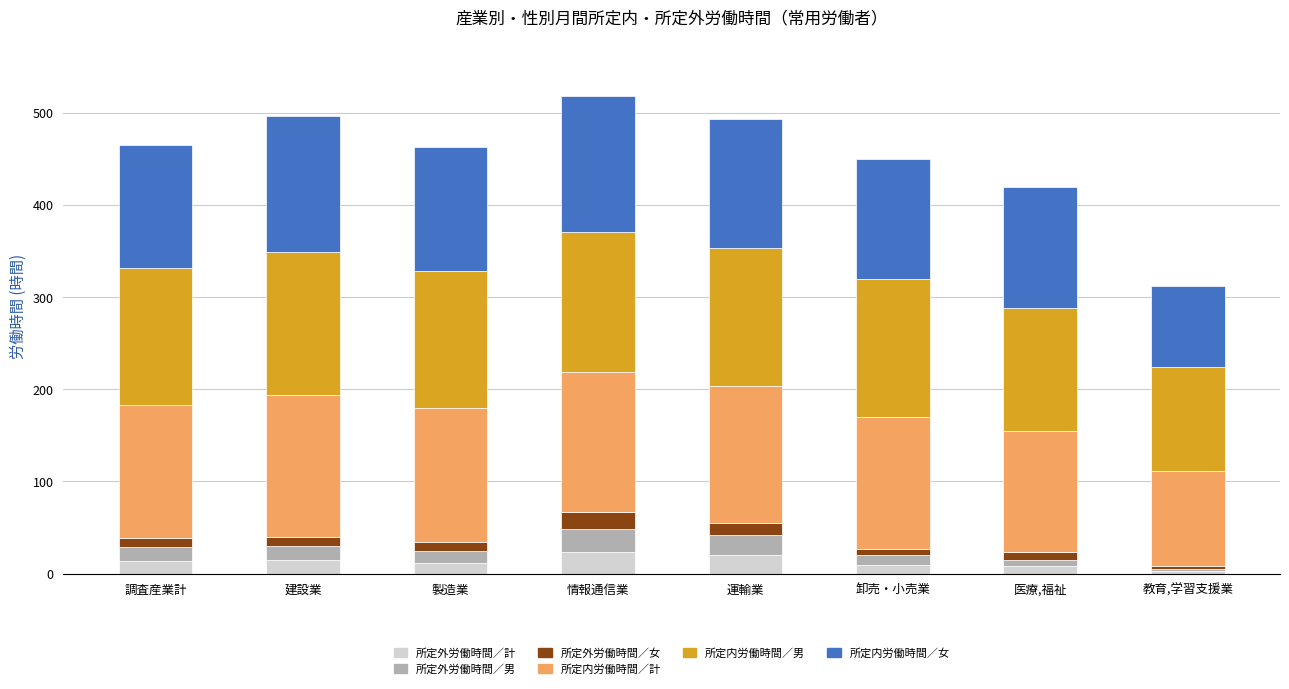

What is the highest value of the 所定外労働時間／計 series?

23.5